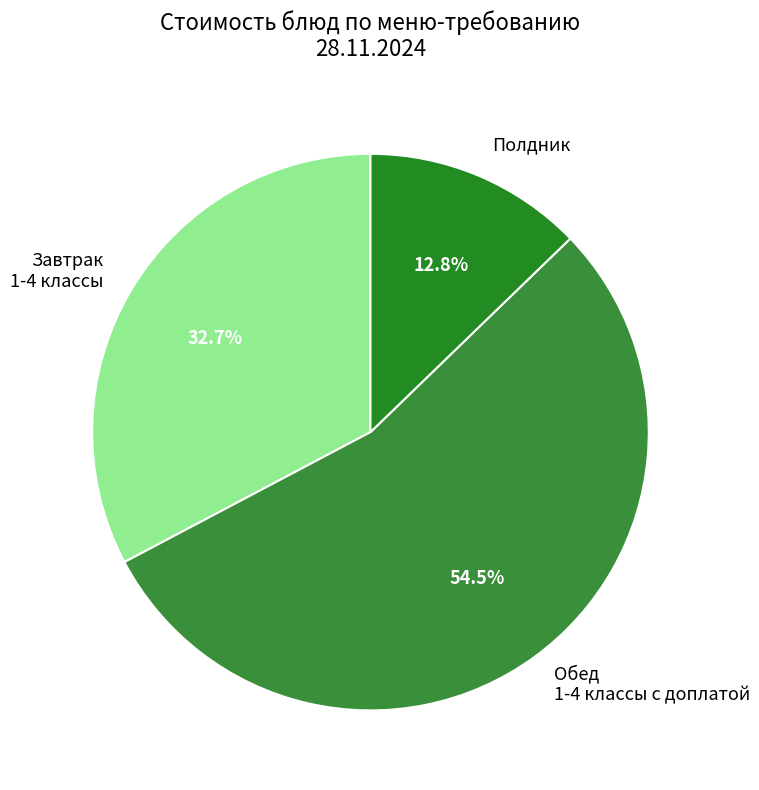

Approximately how many times larger is the value at Завтрак 1-4 классы compared to Полдник?

2.6